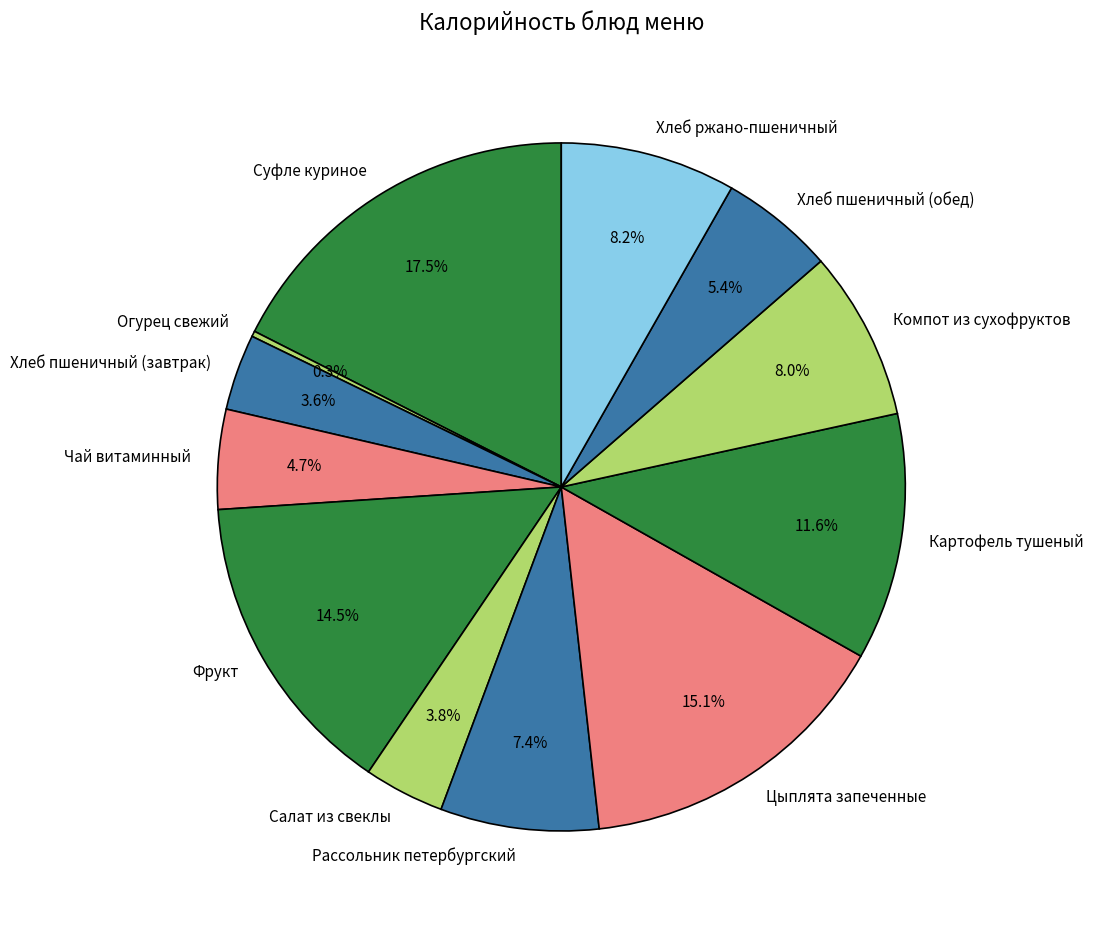

What percentage is the Хлеб ржано-пшеничный slice, to the nearest percent?

8%